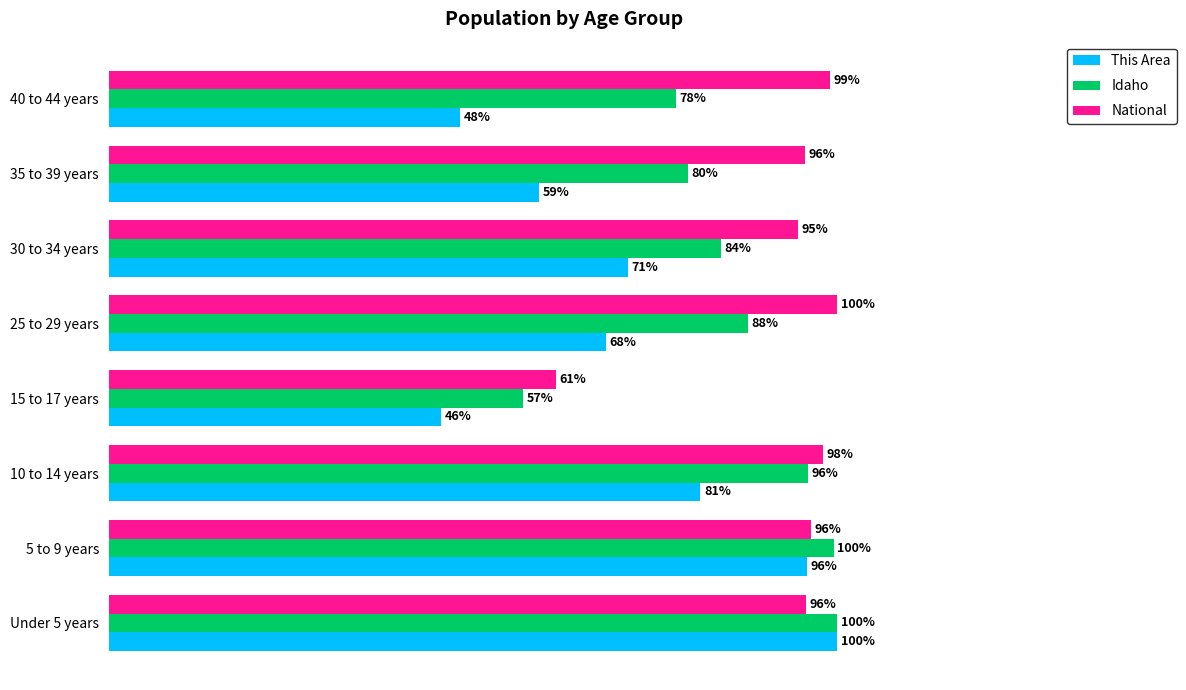

List the series in order of their overall mean, lowest first.

This Area, Idaho, National